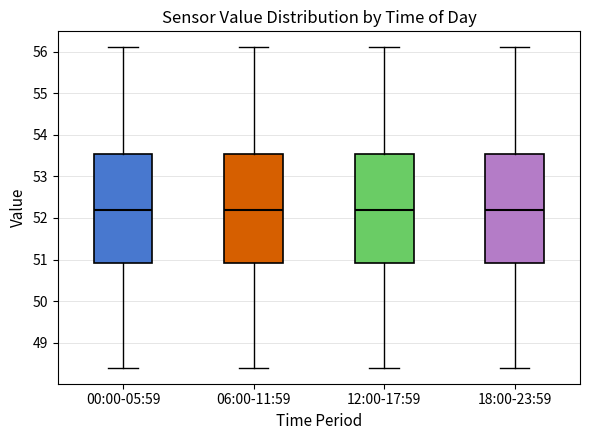

Where is the upper edge of the box for 06:00-11:59 on the y-axis? The values are not printed on the chart, so give them approximately, as read against the axis.

53.5